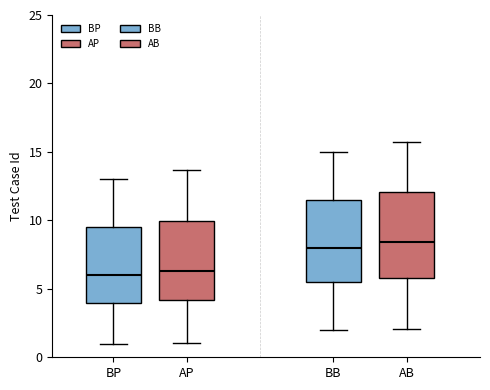

Reading left to right, transcribe this box plot: for each box, give where its median line is, the range the box spans, and where its two whiskers end, as read against the y-axis. The values are not printed on the chart, so give them approximately, as read against the axis.

BP: median 6.0, box 4.0 to 9.5, whiskers 1.0 to 13.0
AP: median 6.5, box 4.0 to 10.0, whiskers 1.0 to 13.5
BB: median 8.0, box 5.5 to 11.5, whiskers 2.0 to 15.0
AB: median 8.5, box 6.0 to 12.0, whiskers 2.0 to 16.0